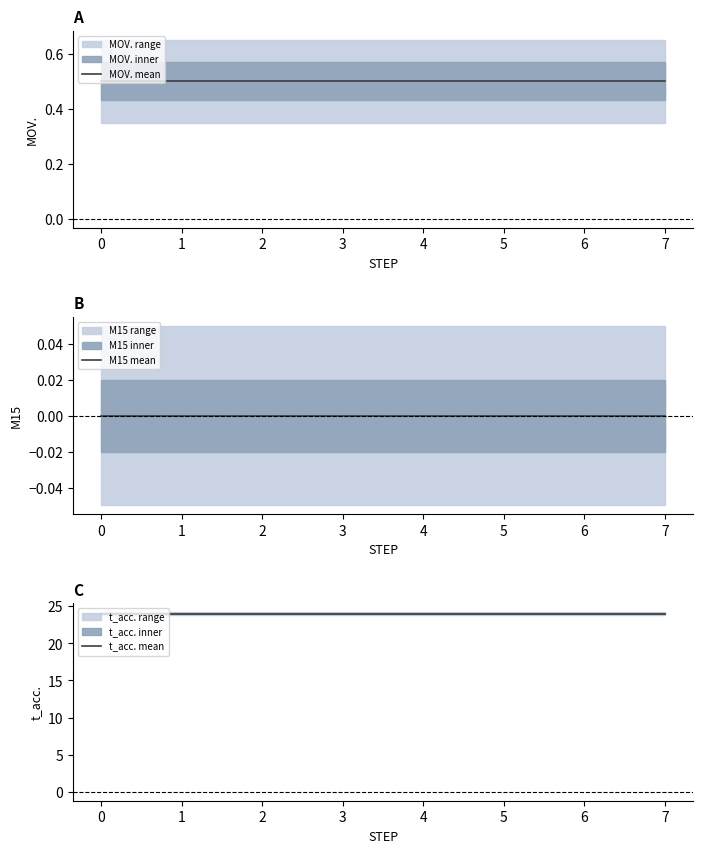

True or false: MOV. mean has more than 0 interior local peaks.

False